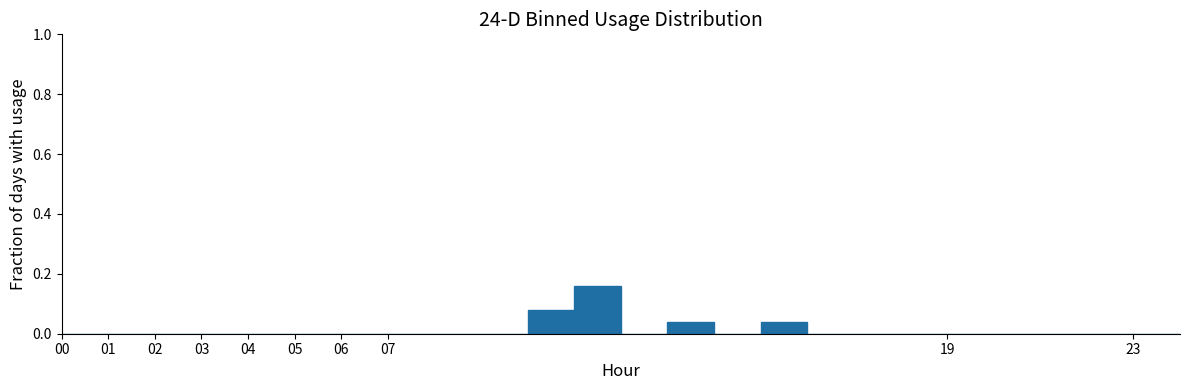

Reading left to right, list every bar in this chart as the range it spans on the x-axis followed by its height. The values are not printed on the chart, so give them approximately, as read against the axis.

0 to 1: 0
1 to 2: 0
2 to 3: 0
3 to 4: 0
4 to 5: 0
5 to 6: 0
6 to 7: 0
7 to 8: 0
8 to 9: 0
9 to 10: 0
10 to 11: 0.08
11 to 12: 0.16
12 to 13: 0
13 to 14: 0.04
14 to 15: 0
15 to 16: 0.04
16 to 17: 0
17 to 18: 0
18 to 19: 0
19 to 20: 0
20 to 21: 0
21 to 22: 0
22 to 23: 0
23 to 24: 0